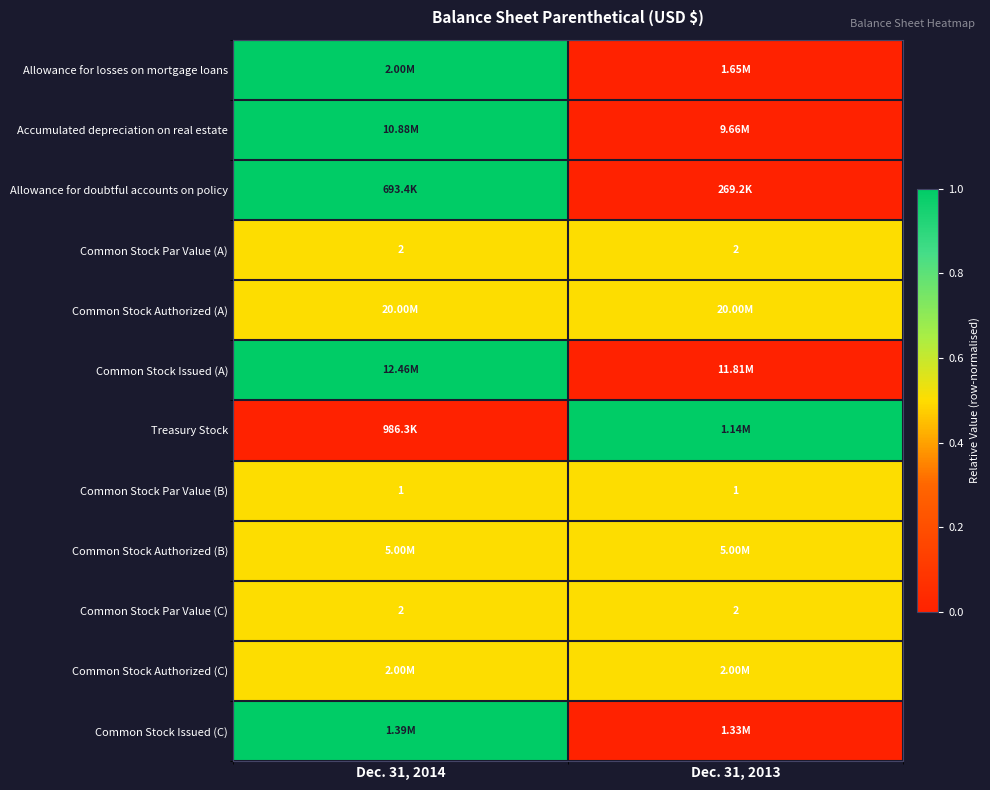

How many series are shown in this chart?

12